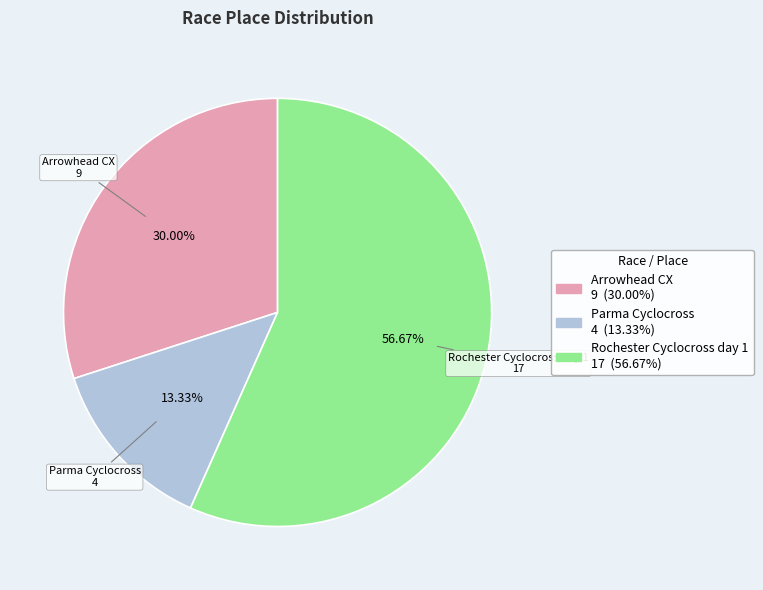

Which slice represents more than half of the pie?

Rochester Cyclocross day 1